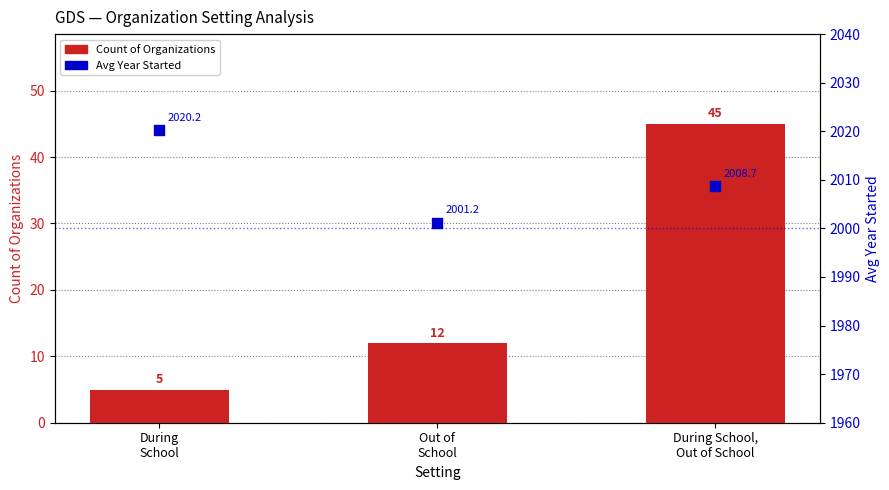

Which series reaches the minimum Y coordinate?

Count of Organizations